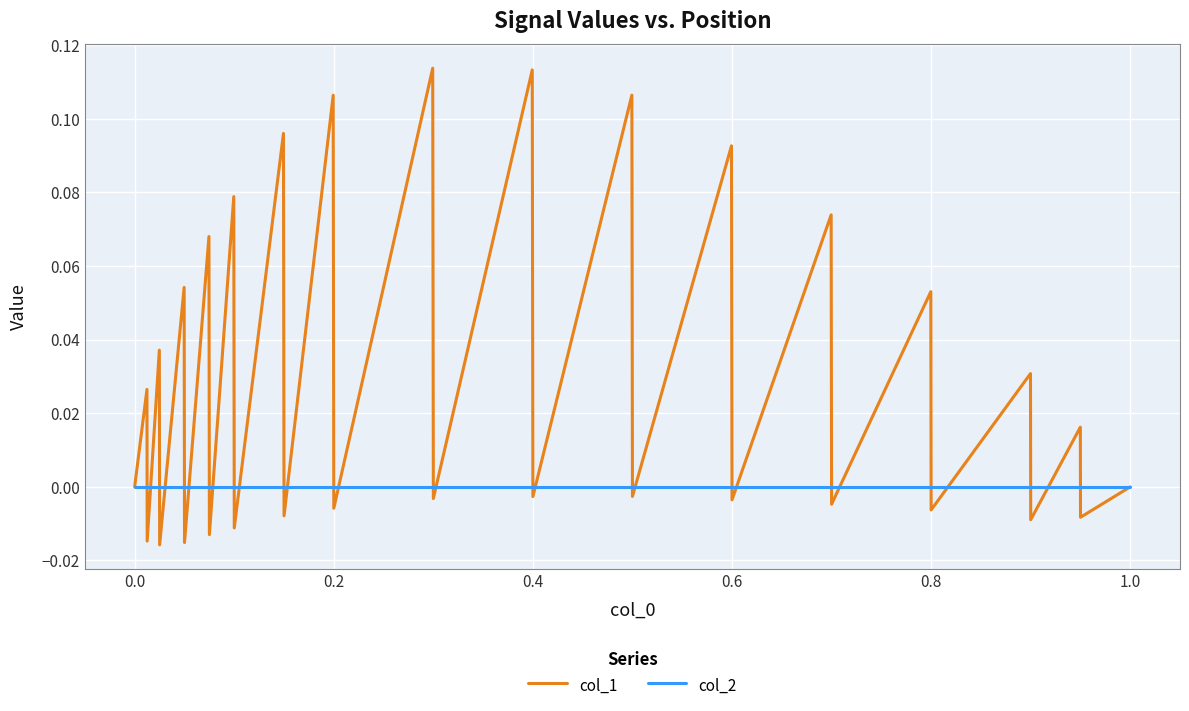

Rank the series by their average value, from lowest to highest.

col_2, col_1